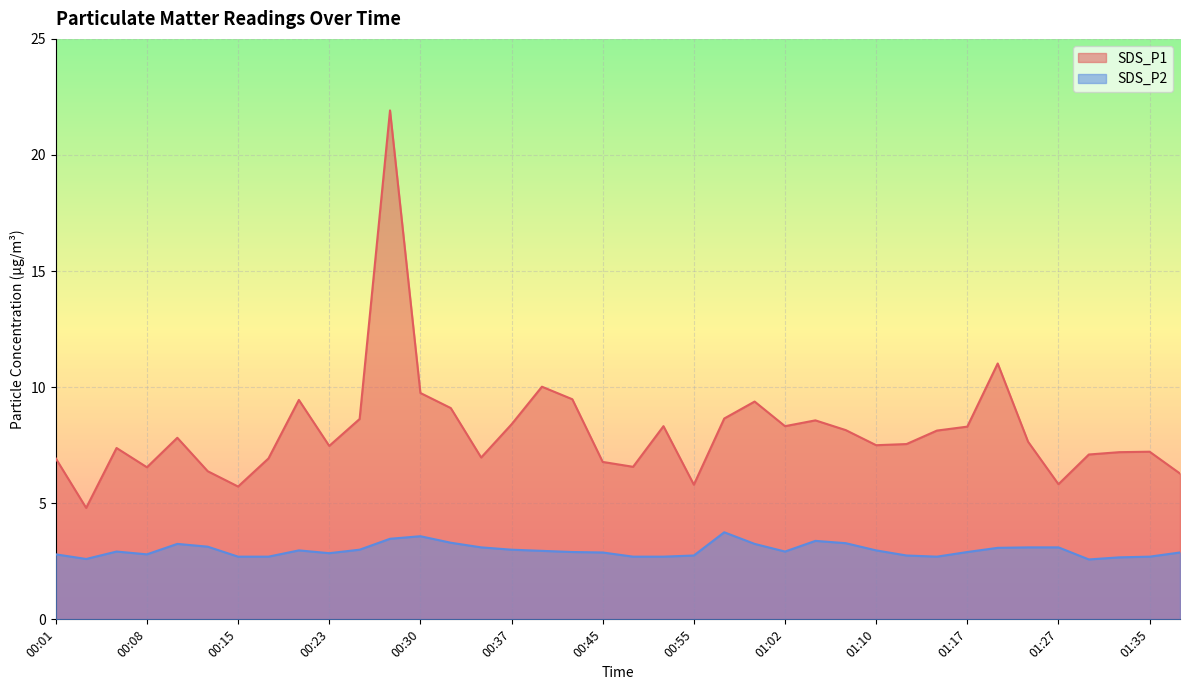

True or false: SDS_P1 and SDS_P2 intersect in this chart.

False